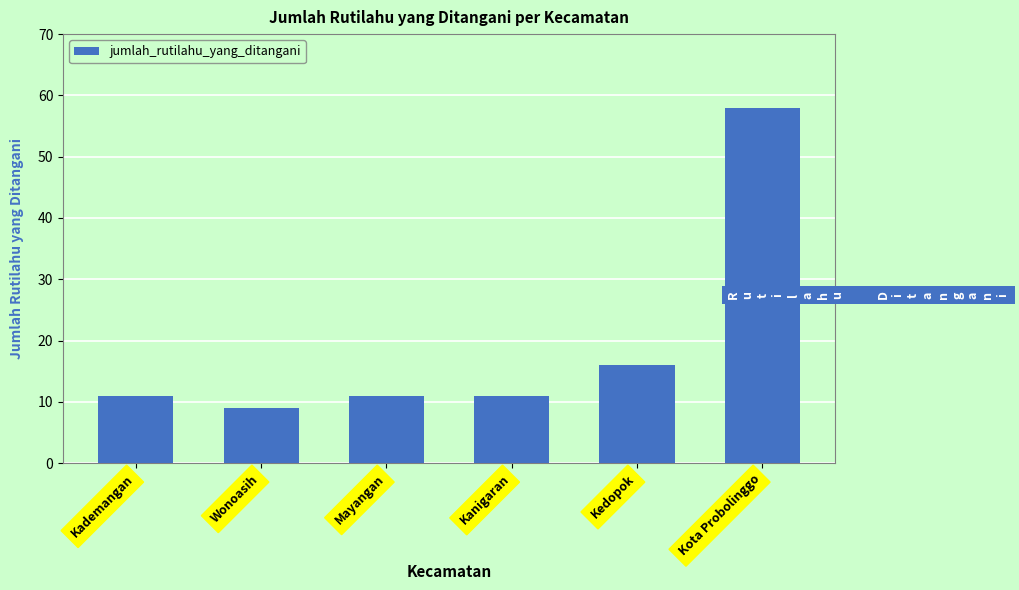

Which label corresponds to the largest value in the chart?

Kota Probolinggo